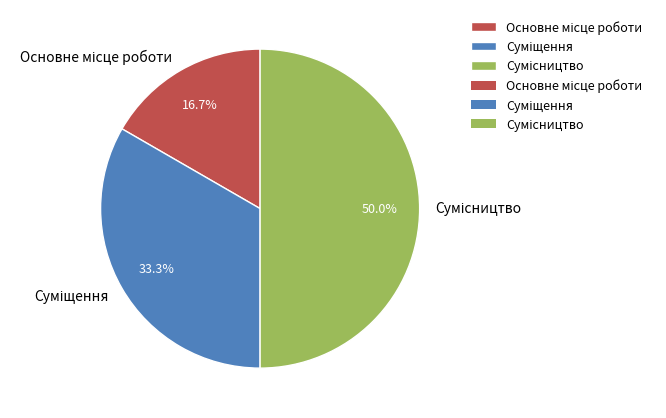

To the nearest percent, what percentage of the pie is Суміщення?

33%